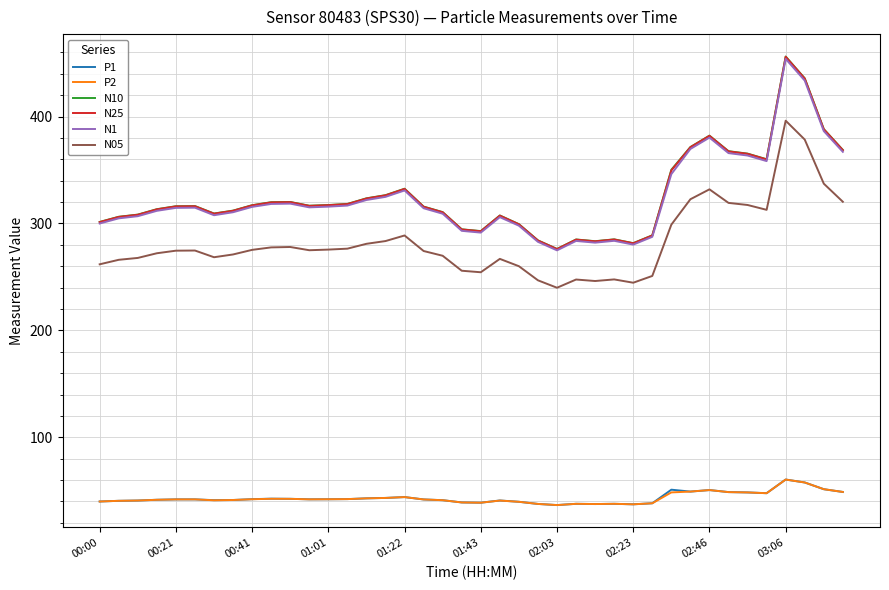

What is the maximum value shown in the chart?

456.2